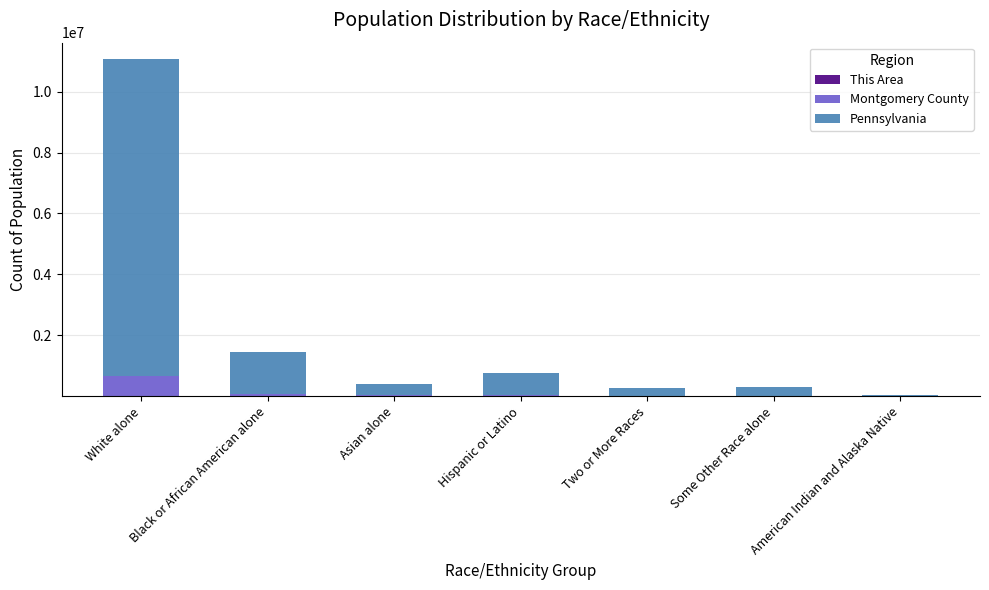

At which category is the sum across all series the highest?

White alone